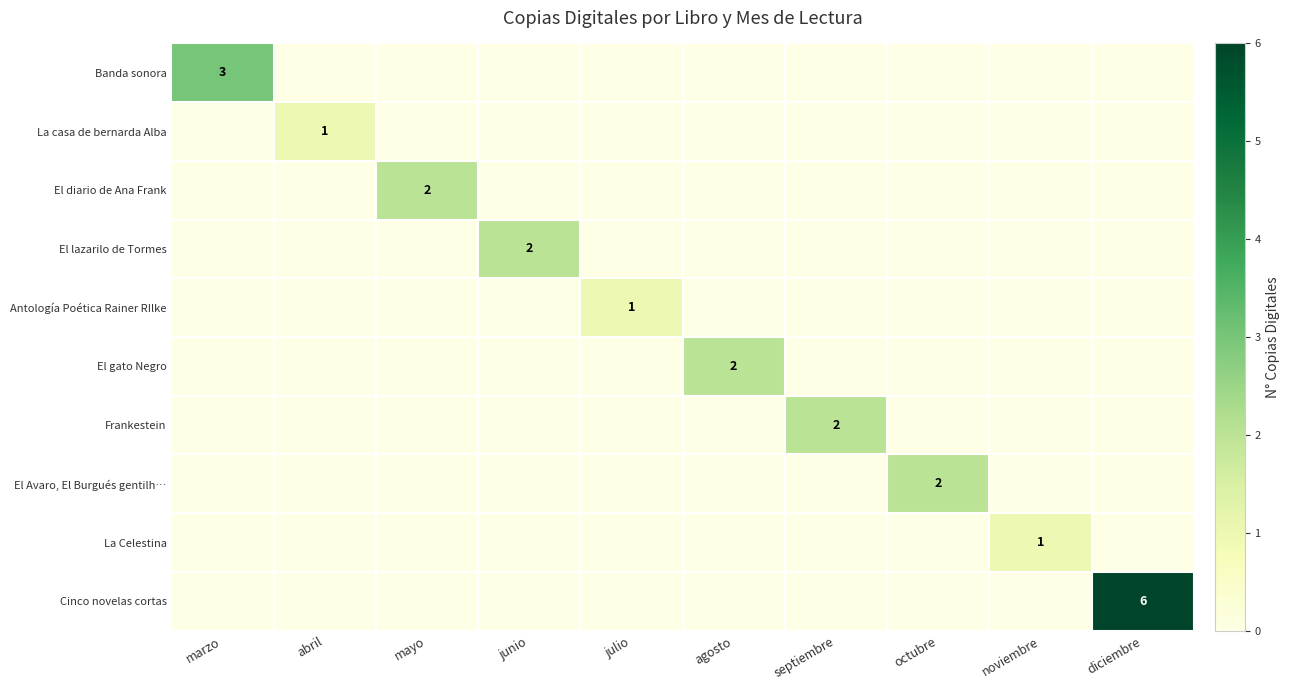

List the labels in order of El Avaro, El Burgués gentilh… value, smallest first.

marzo, abril, mayo, junio, julio, agosto, septiembre, noviembre, diciembre, octubre